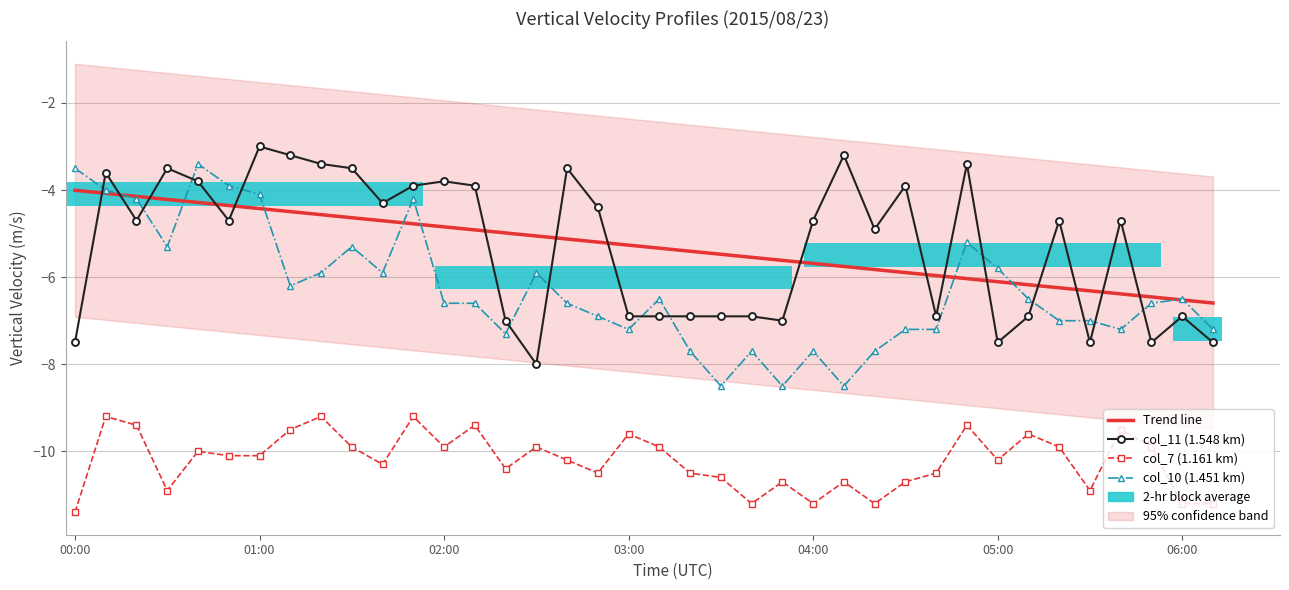

Read the col_11 (1.548 km) value at 28.

-6.9